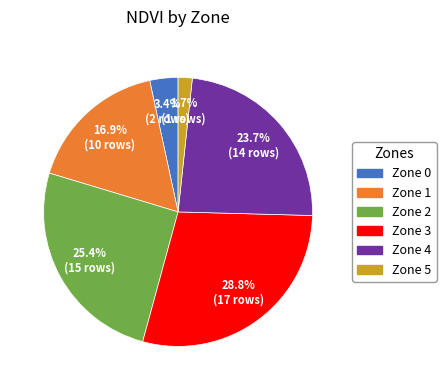

To the nearest percent, what portion does Zone 0 represent?

3%